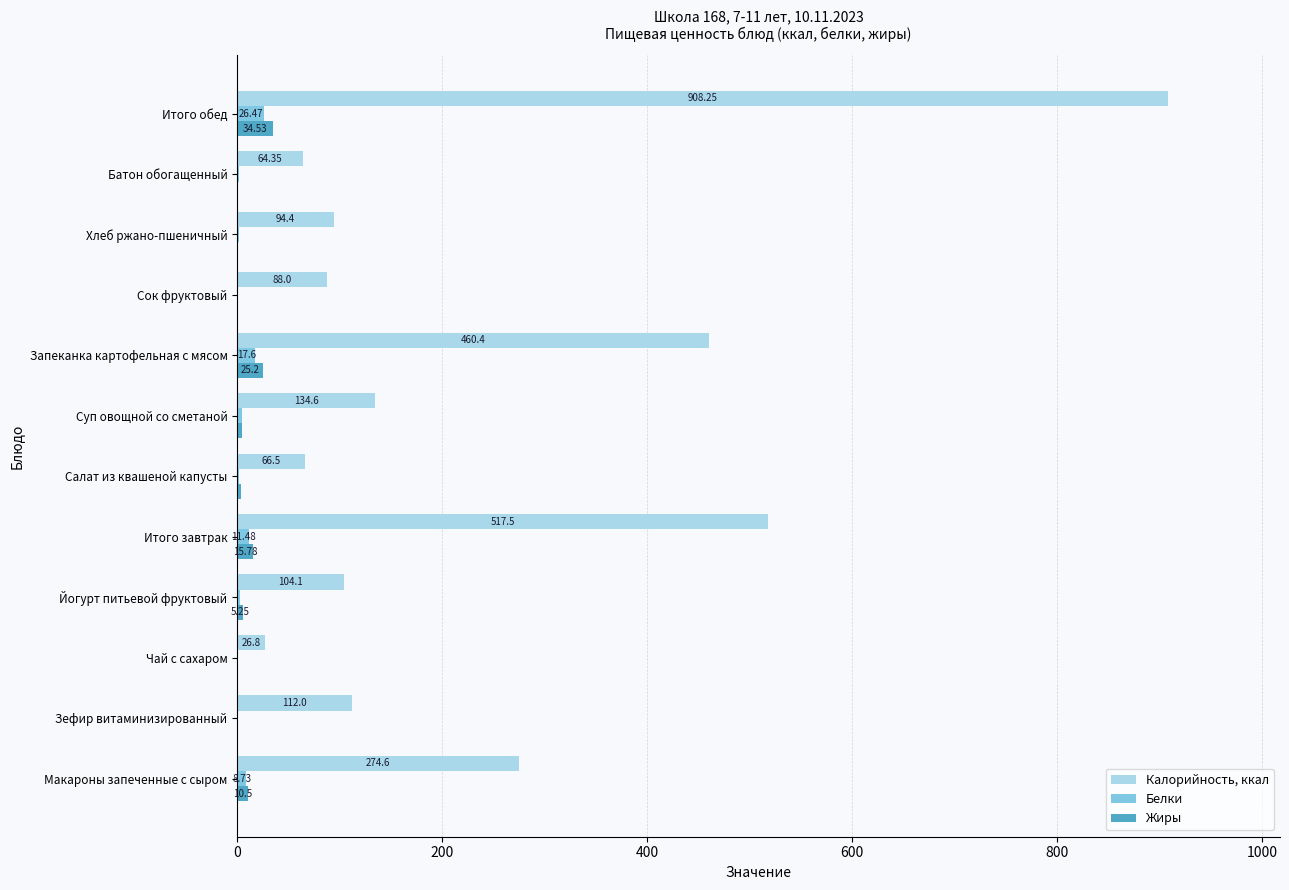

What is the maximum value for Жиры?

34.5